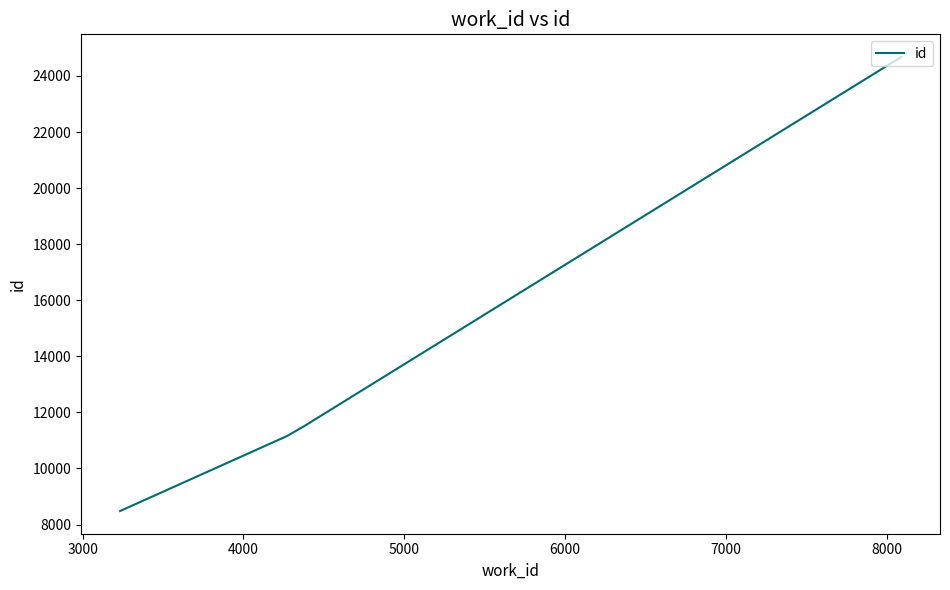

What is the greatest value displayed?

24674